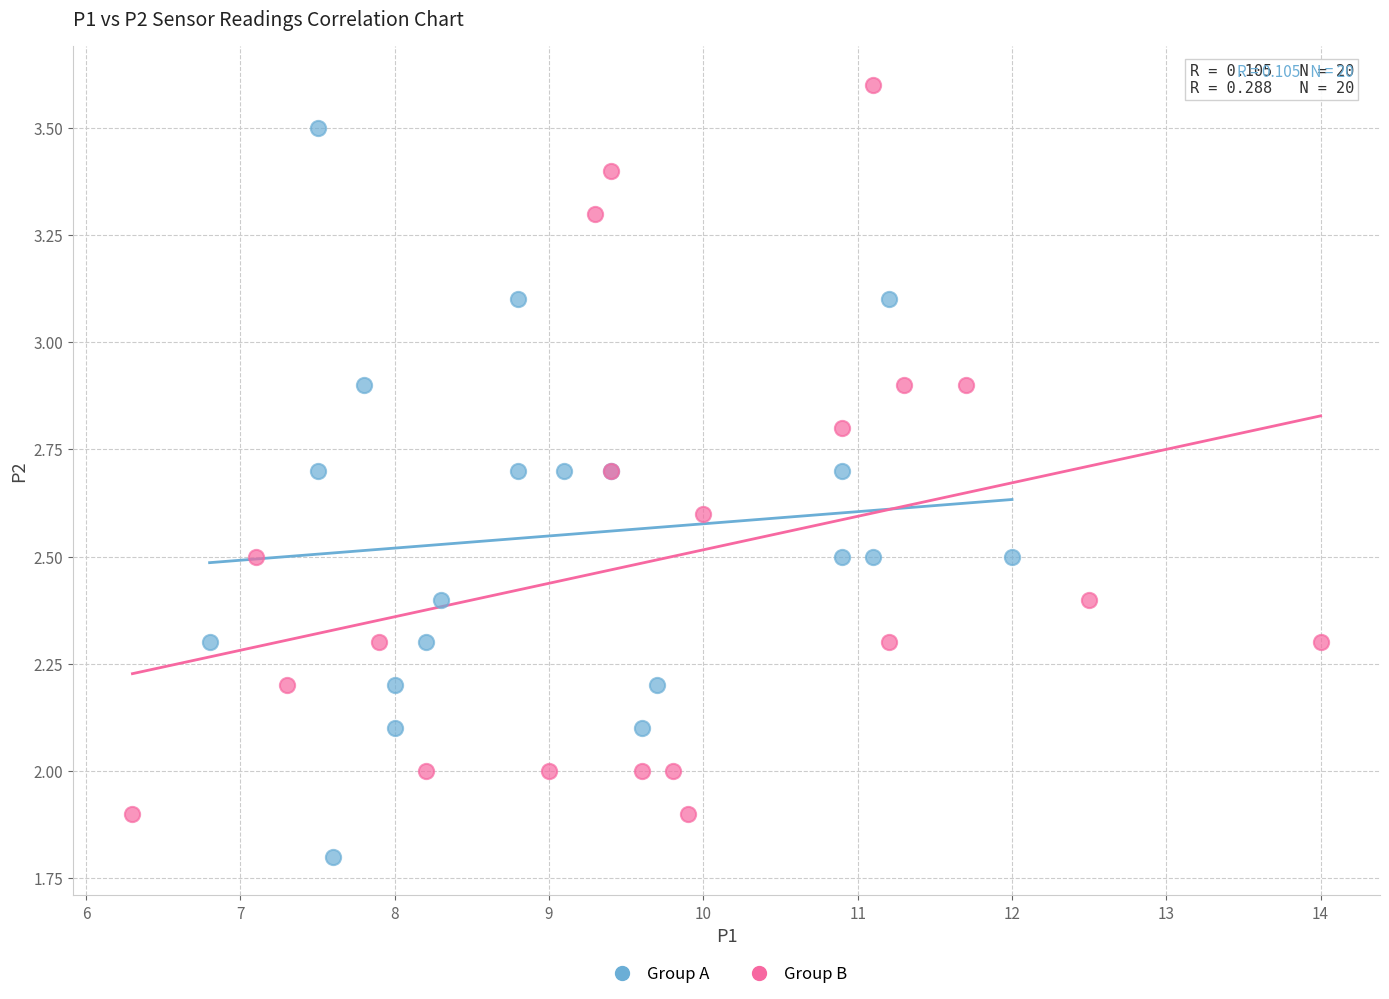

What are all the series names shown in the legend?

Group A, Group B